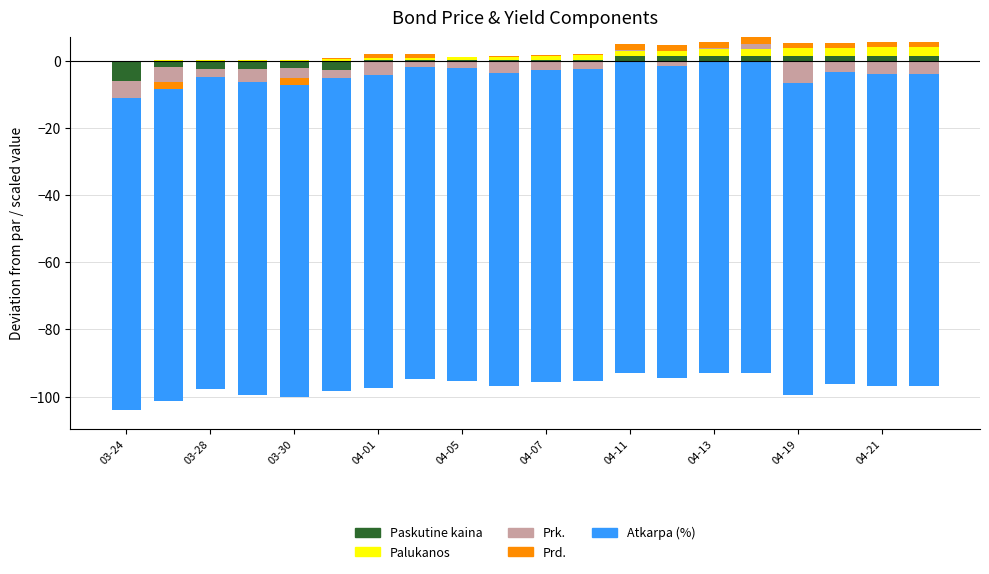

Between 04-19 and 15, which is larger?

15